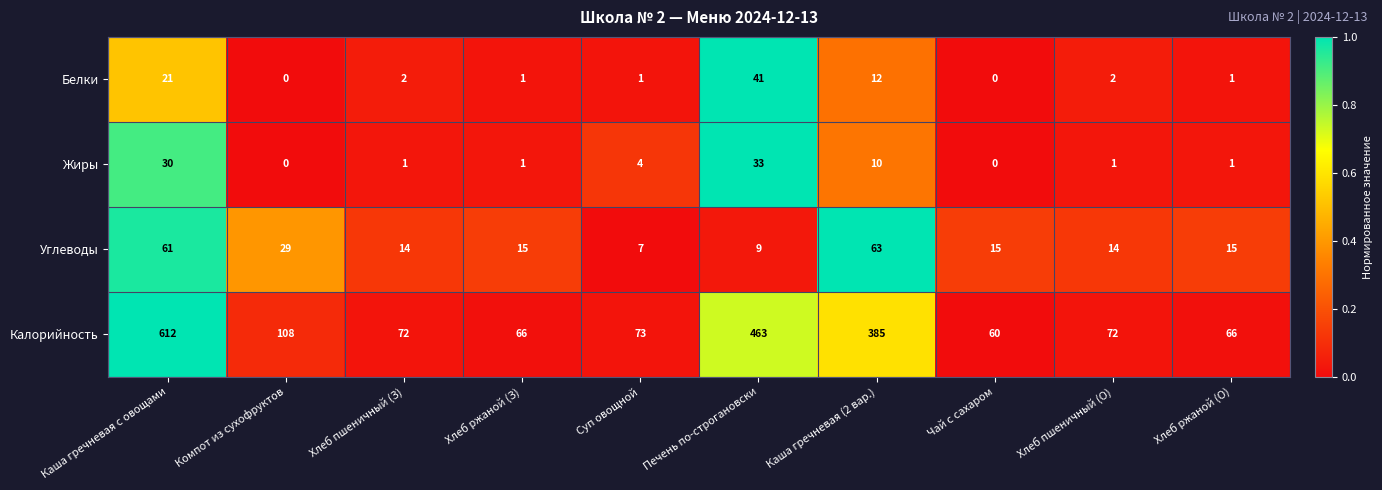

Which series has the widest spread of values?

Калорийность